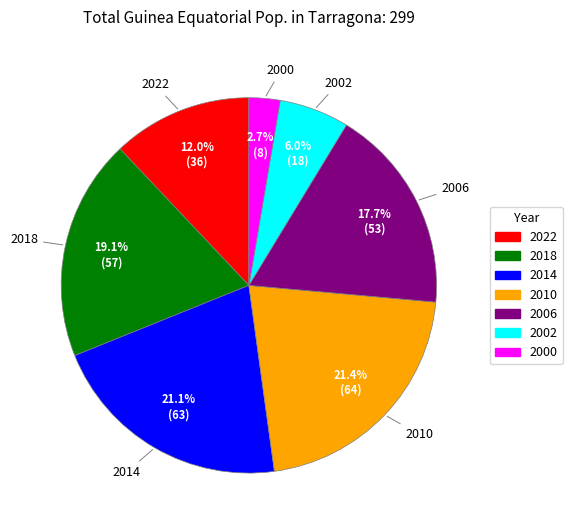

Does any single category account for the majority?

No